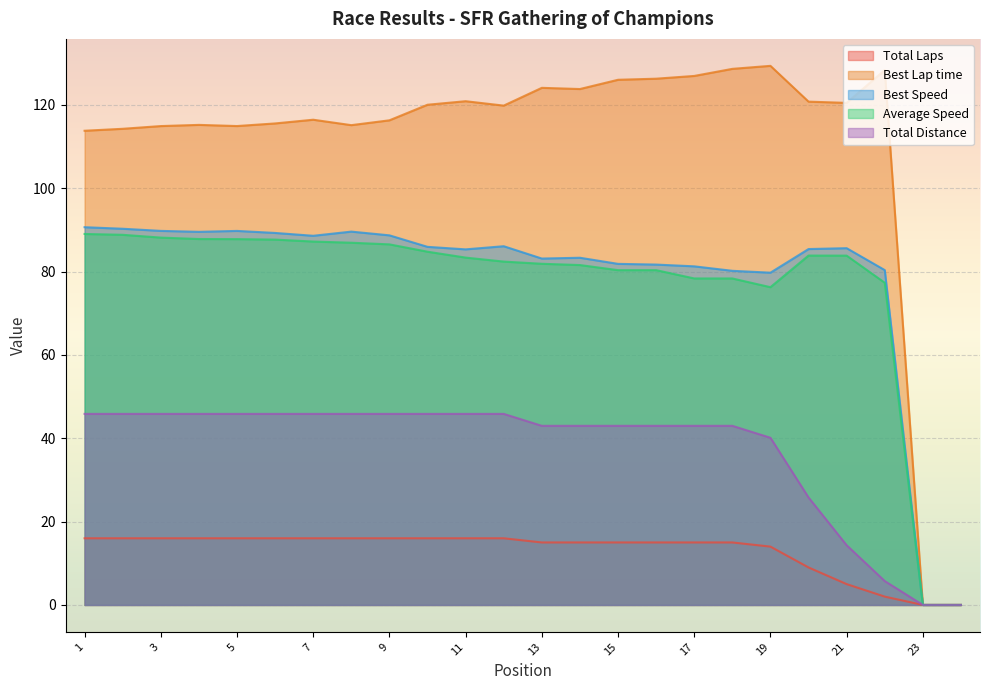

How many values in the Total Distance series are below 45?

12